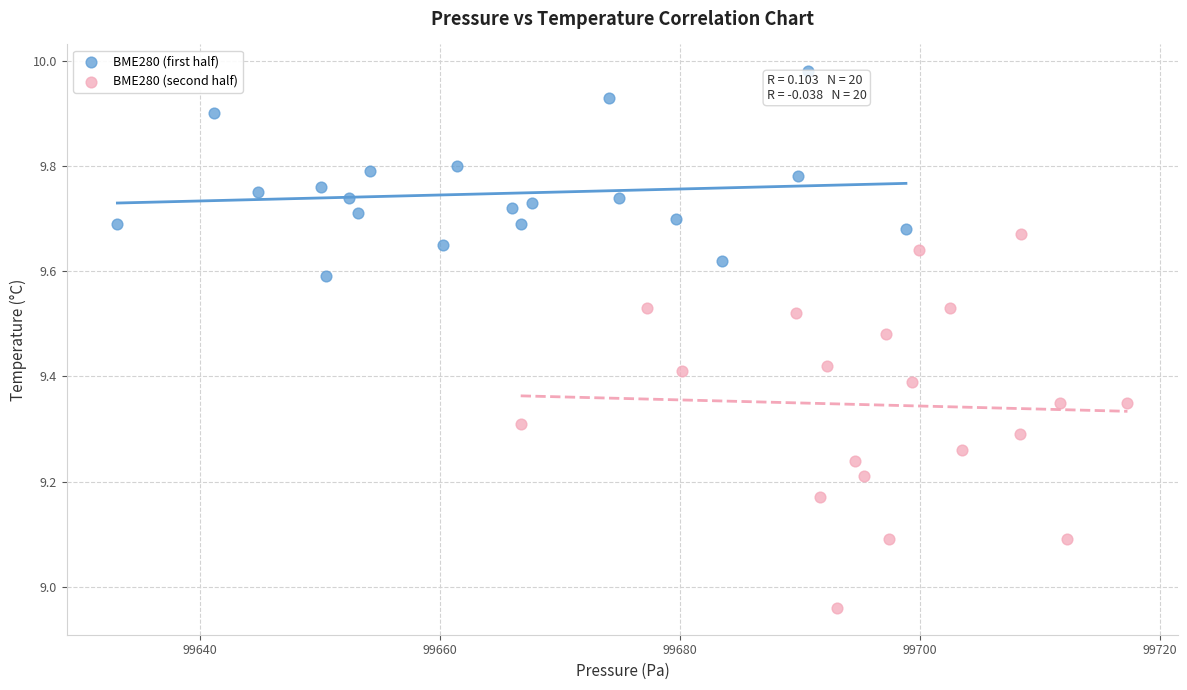

Which series contains the highest Y value?

BME280 (first half)